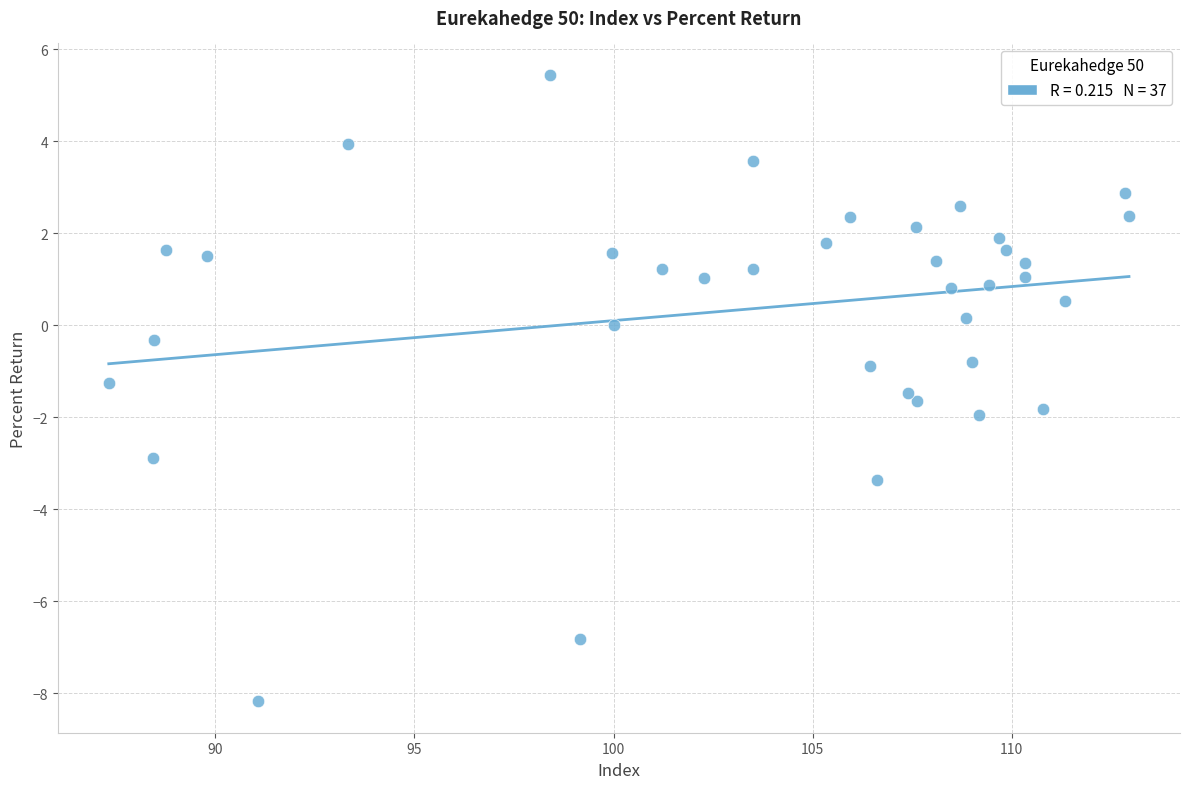

What is the range of Y values (max minus min)?

13.6